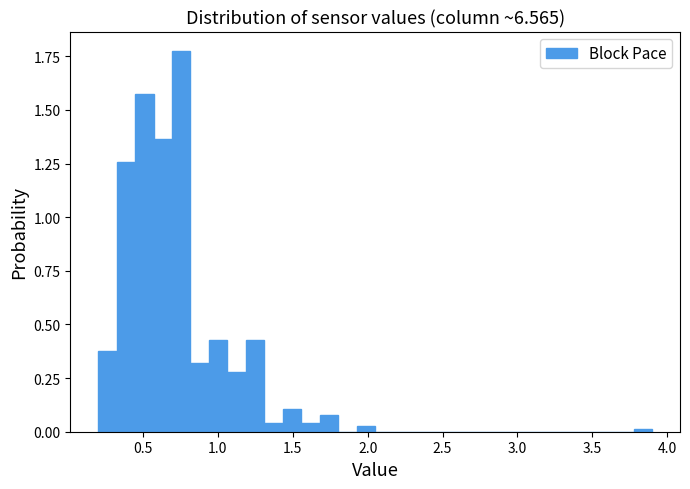

Around what value on the x-axis is the tallest bar? Give the approximate position of its centre, as read against the axis.

0.75